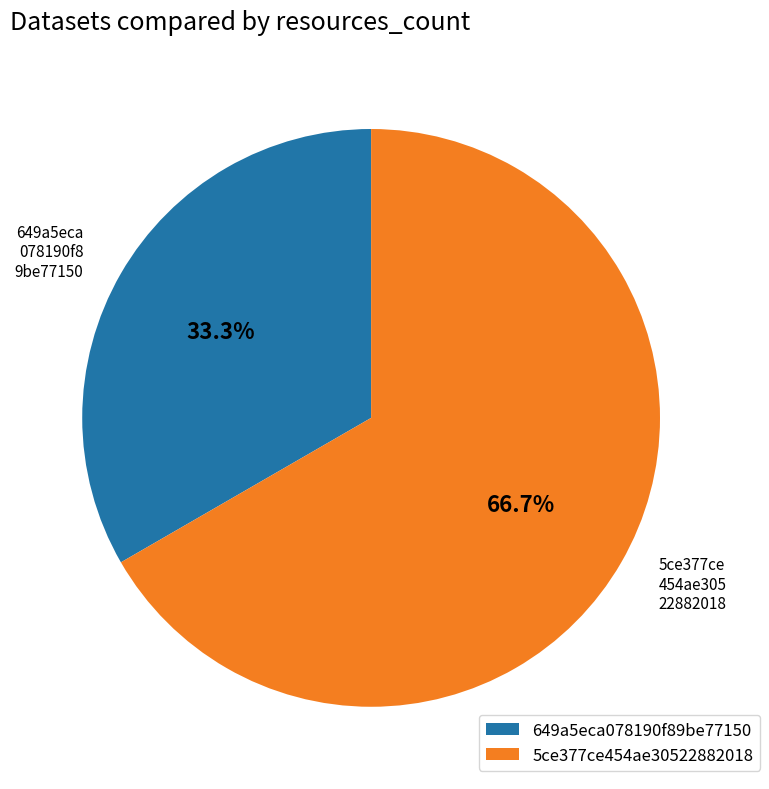

How many slices are in this pie chart?

2